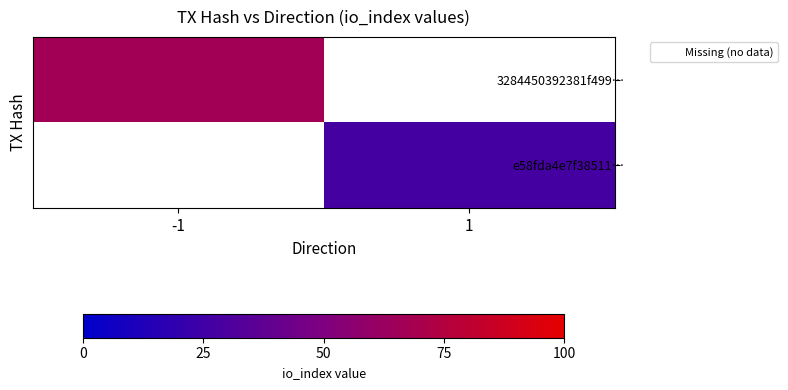

Count the number of data series in this chart.

2